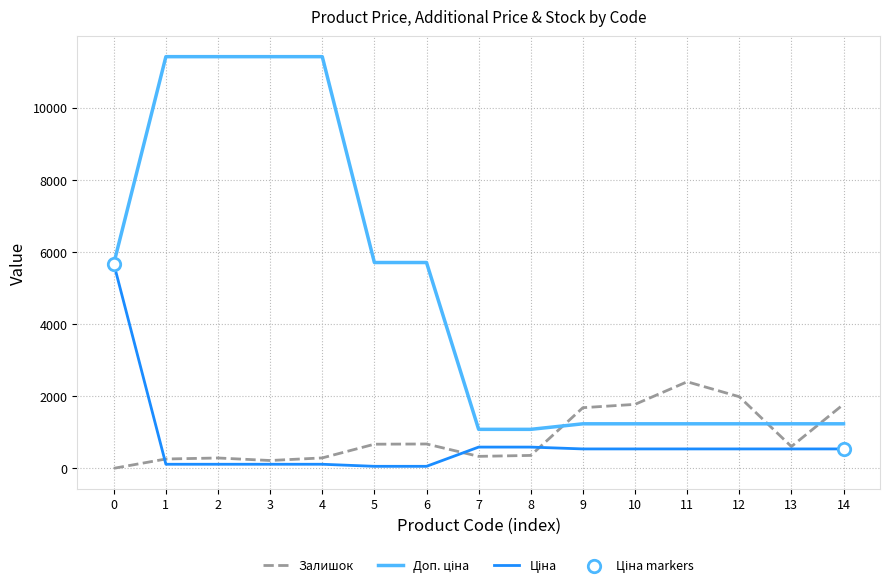

What is the greatest value displayed?

11410.0